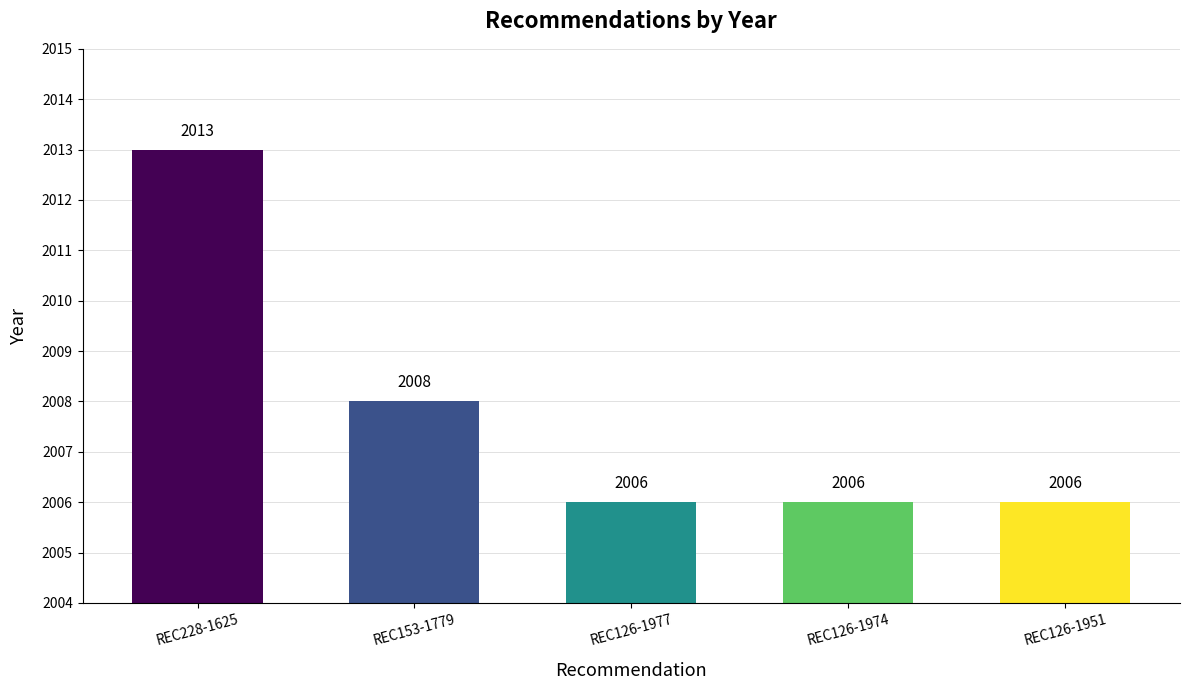

What is the maximum value shown in the chart?

2013